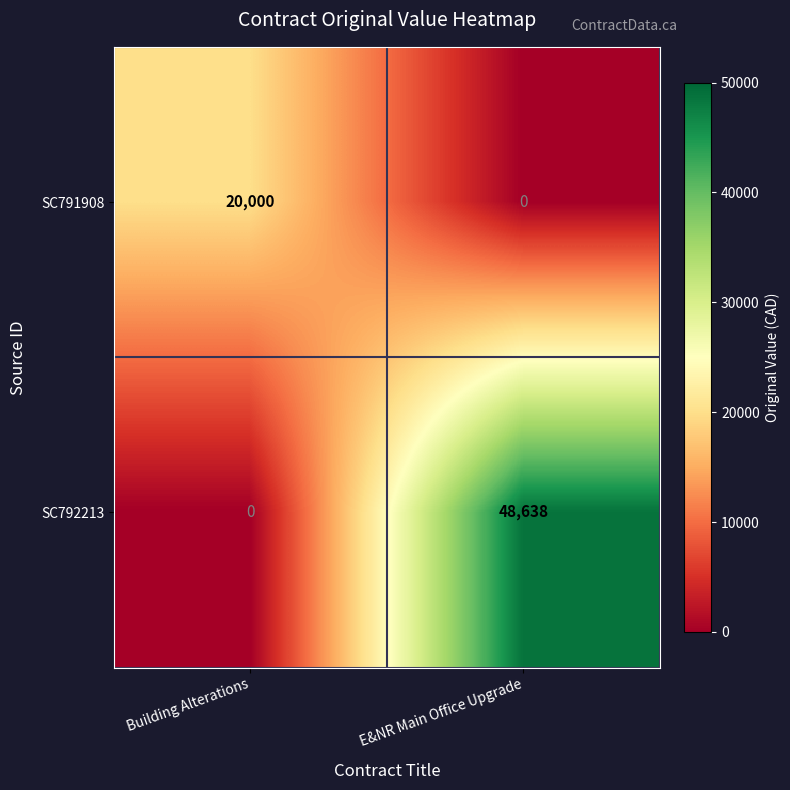

Reading left to right, what are all the values shown in this chart?

SC791908: Building Alterations=20000	E&NR Main Office Upgrade=0
SC792213: Building Alterations=0	E&NR Main Office Upgrade=48638